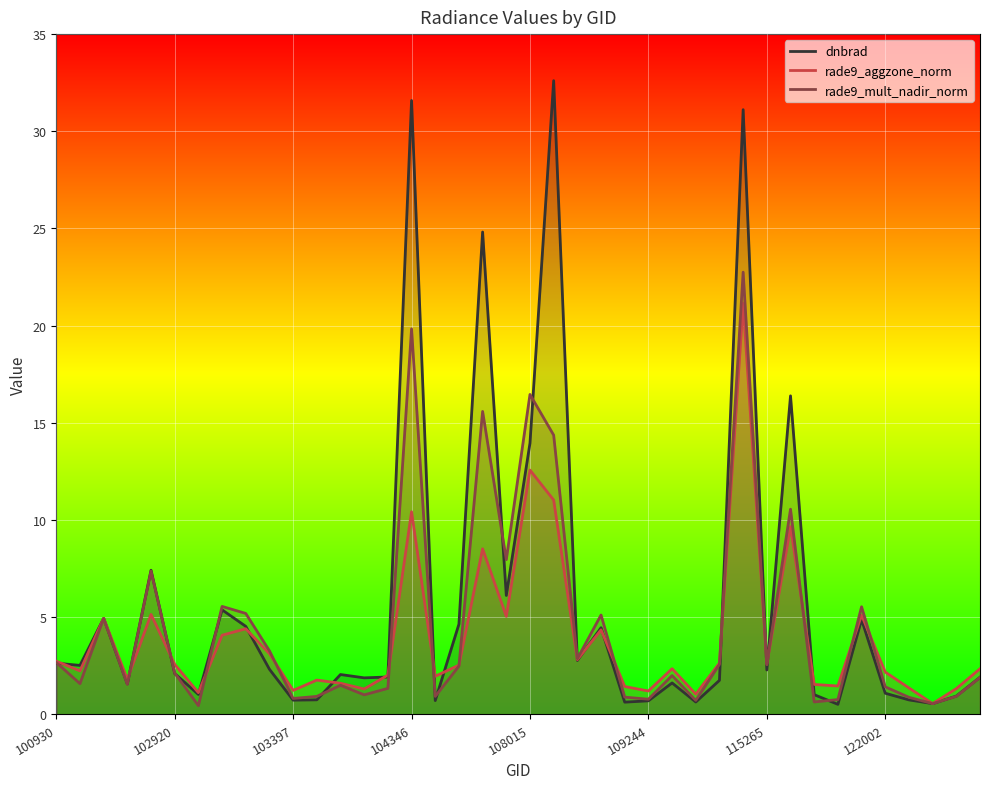

List the series in order of their peak value, lowest first.

rade9_aggzone_norm, rade9_mult_nadir_norm, dnbrad